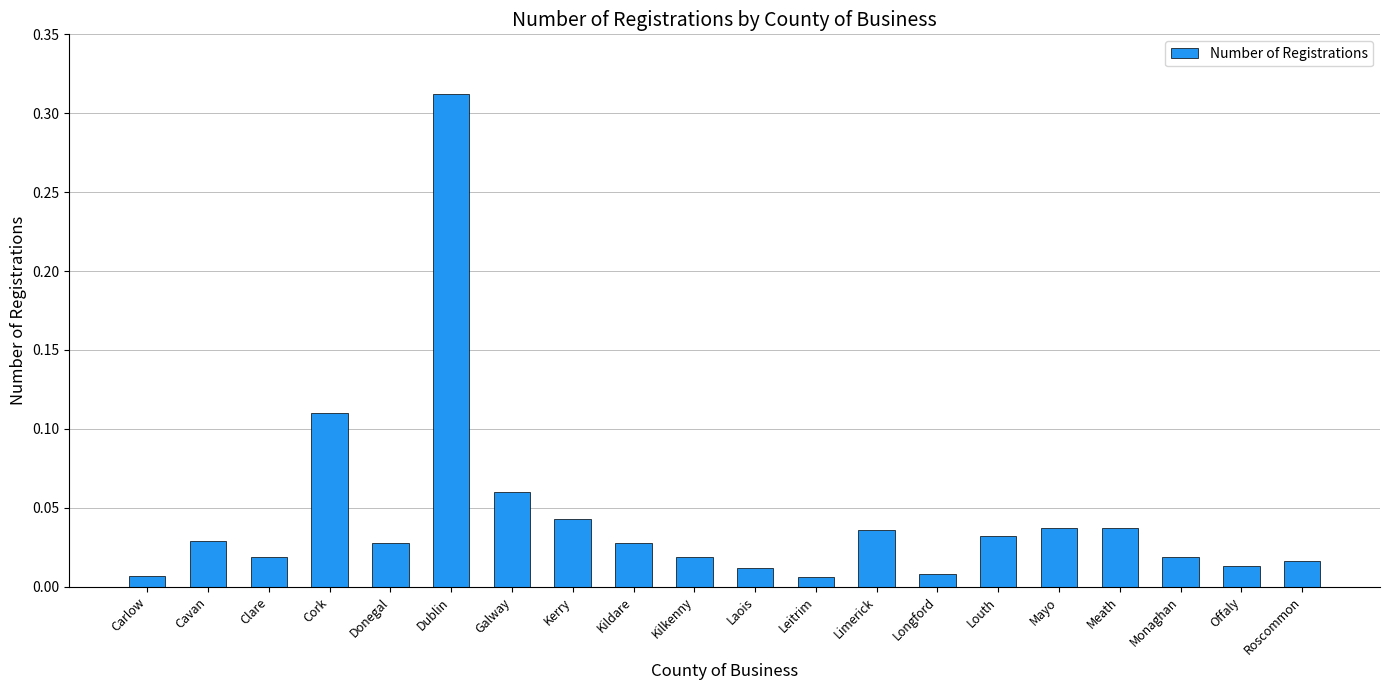

What is the label of the 16th bar from the left?

Mayo